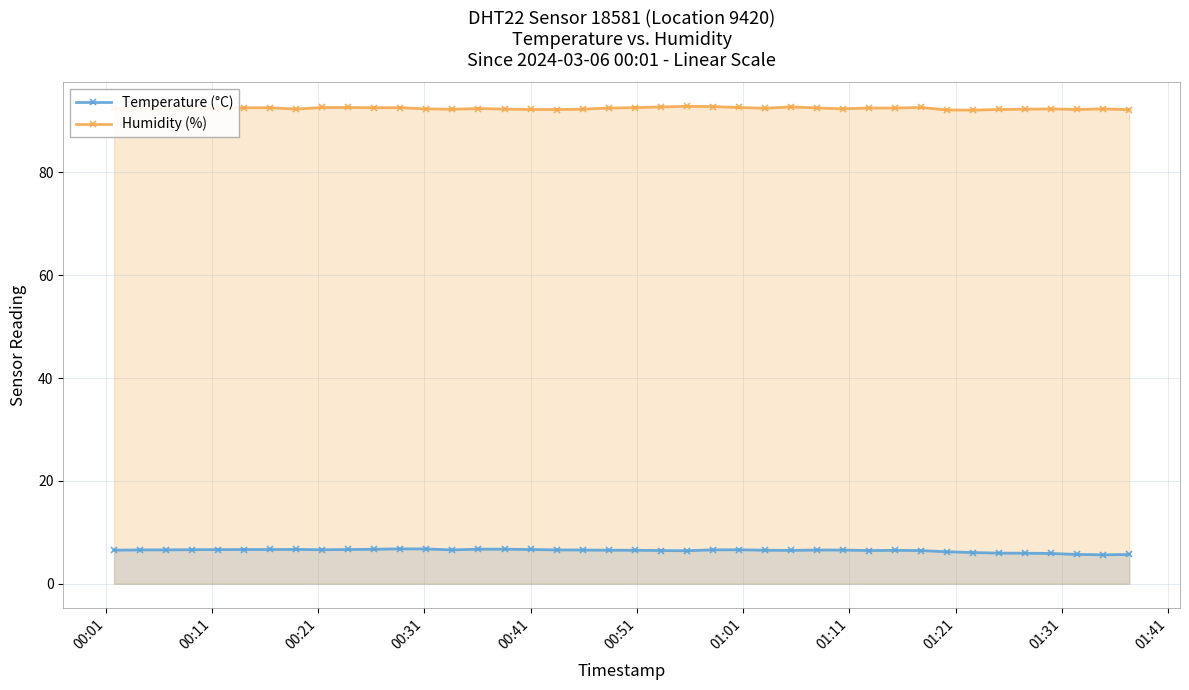

What is the minimum value shown in the chart?

5.6